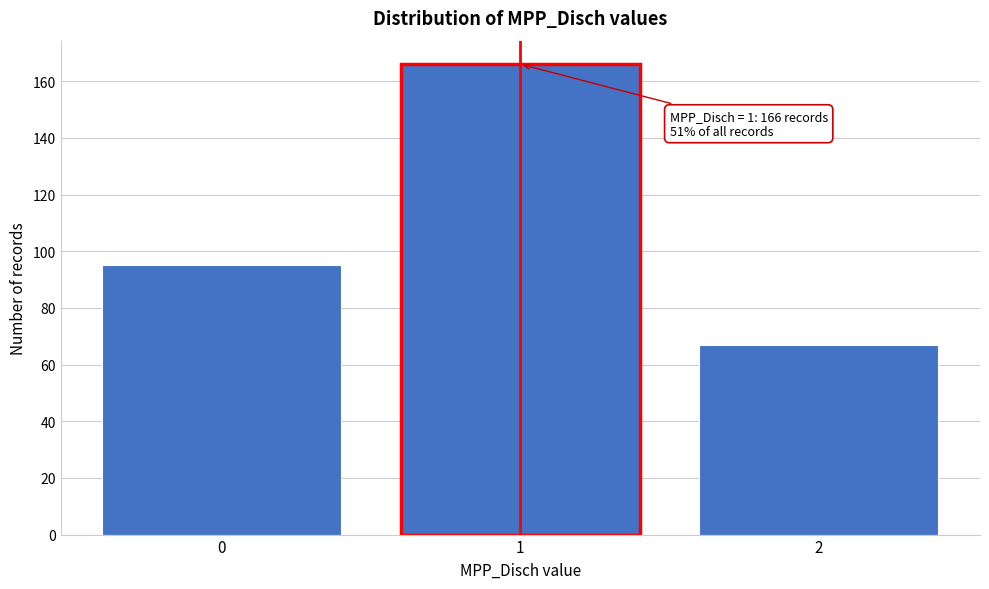

Reading left to right, extract all data points from this chart.

95	166	67